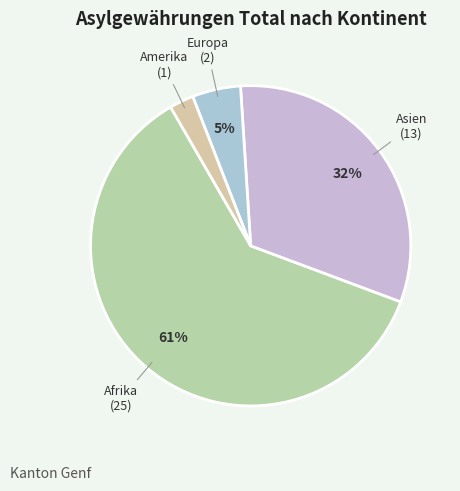

Rank the categories by value from highest to lowest.

Afrika, Asien, Europa, Amerika